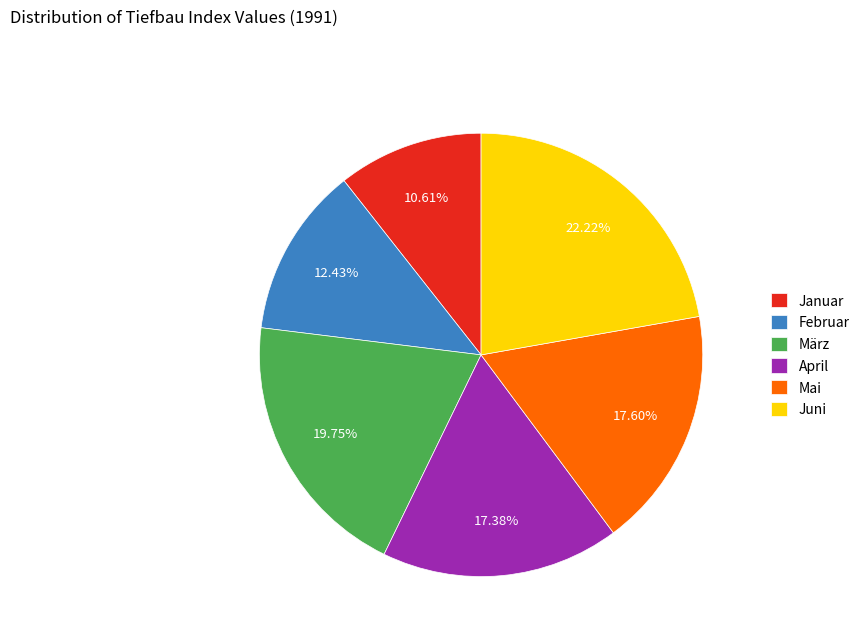

What is the smallest slice in the pie chart?

Januar